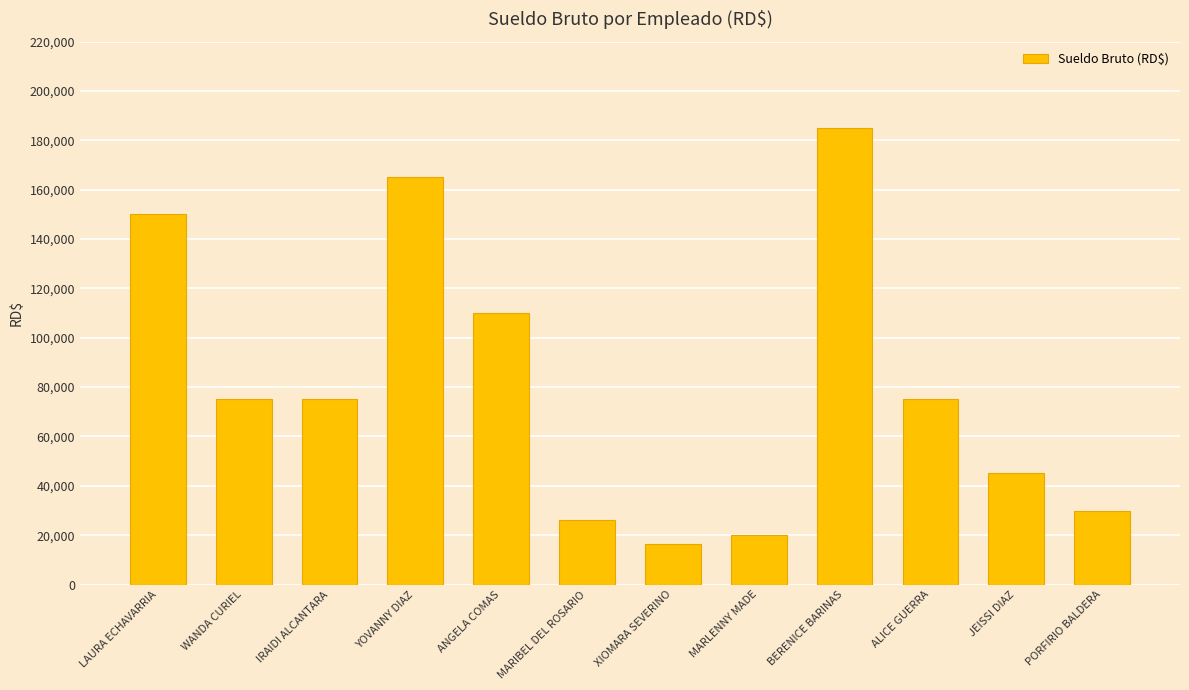

How many categories are shown in the chart?

12